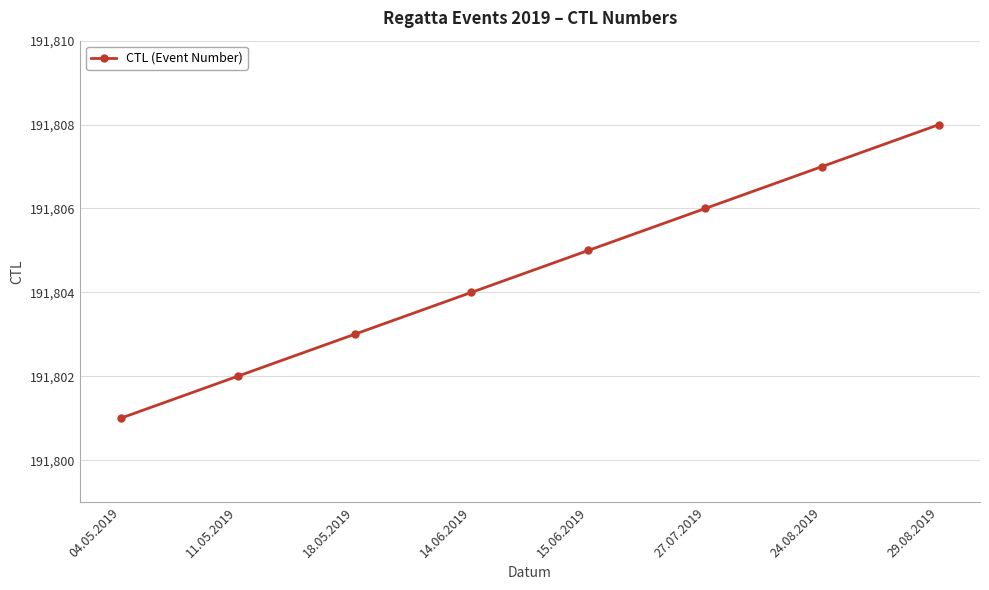

Which category has the highest value across all series?

29.08.2019